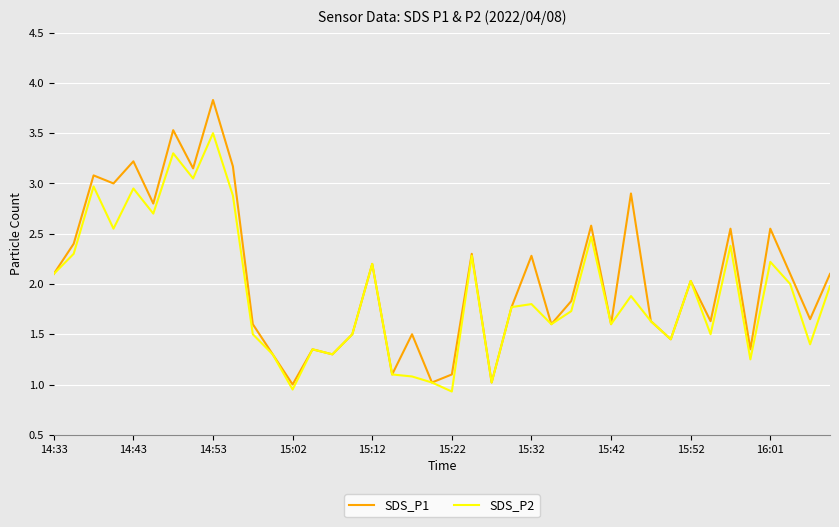

What is the highest value of the SDS_P1 series?

3.8